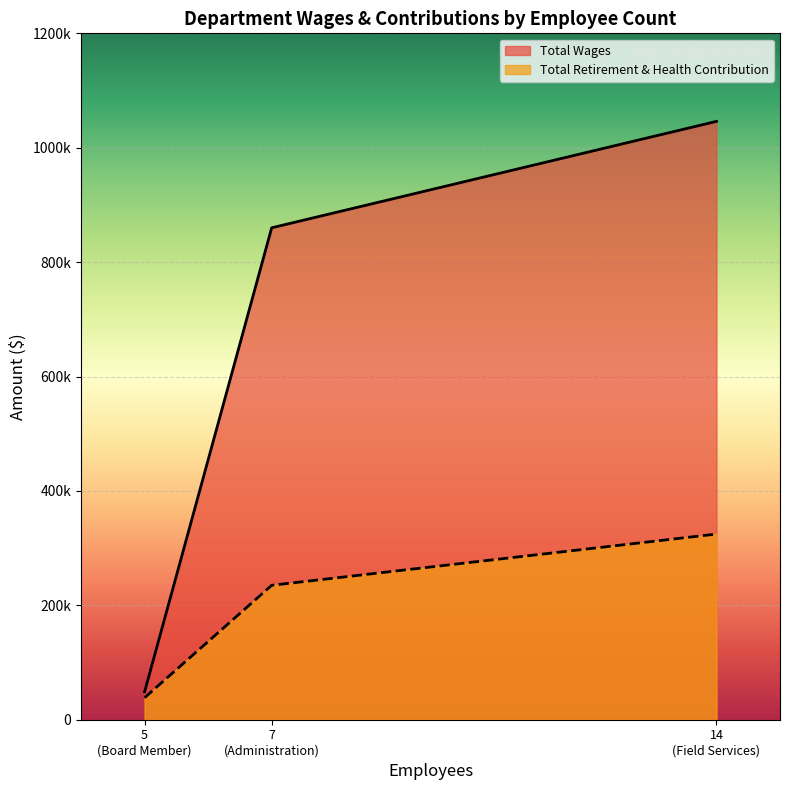

What is the average value of the Total Retirement & Health Contribution series?

199374